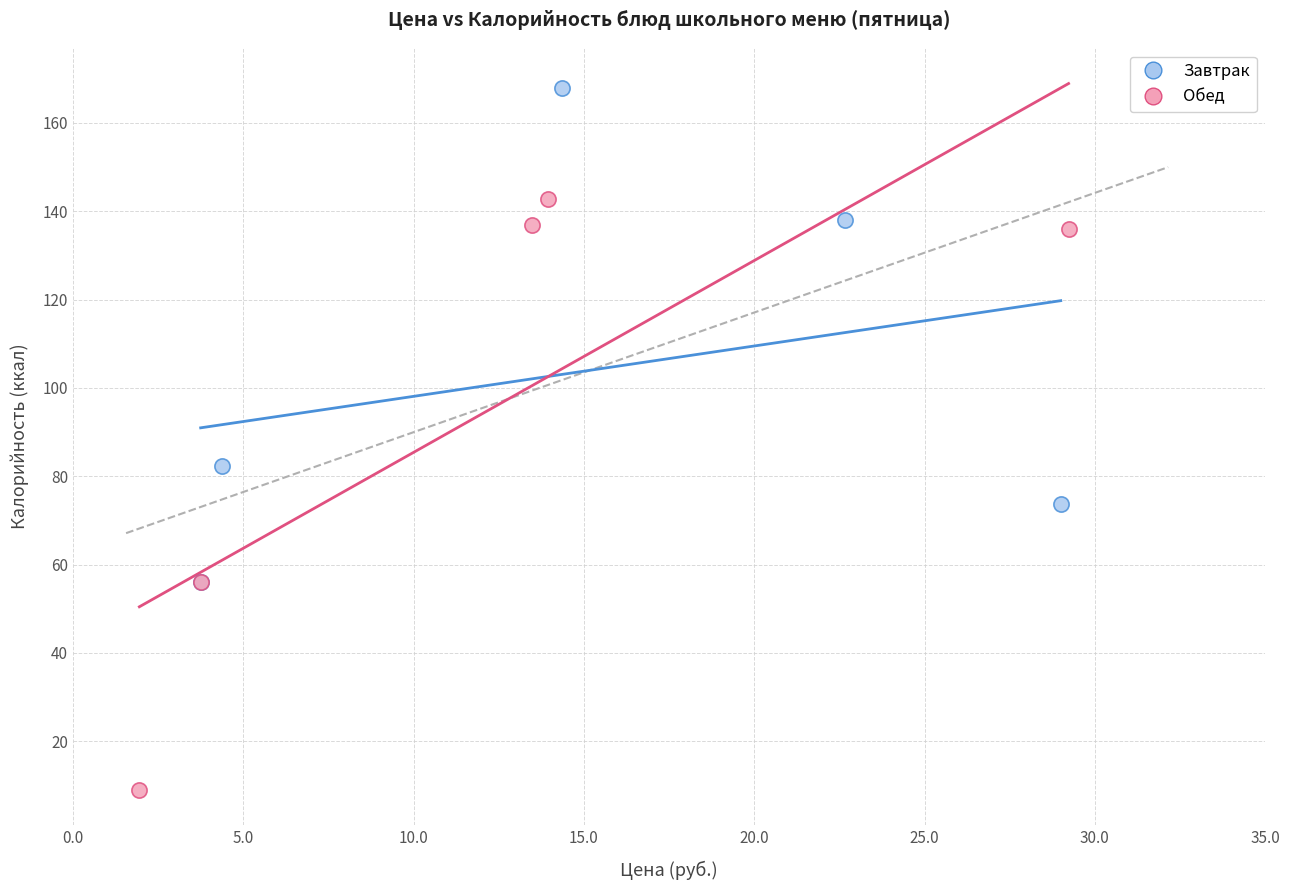

Which series contains the lowest Y value?

Обед